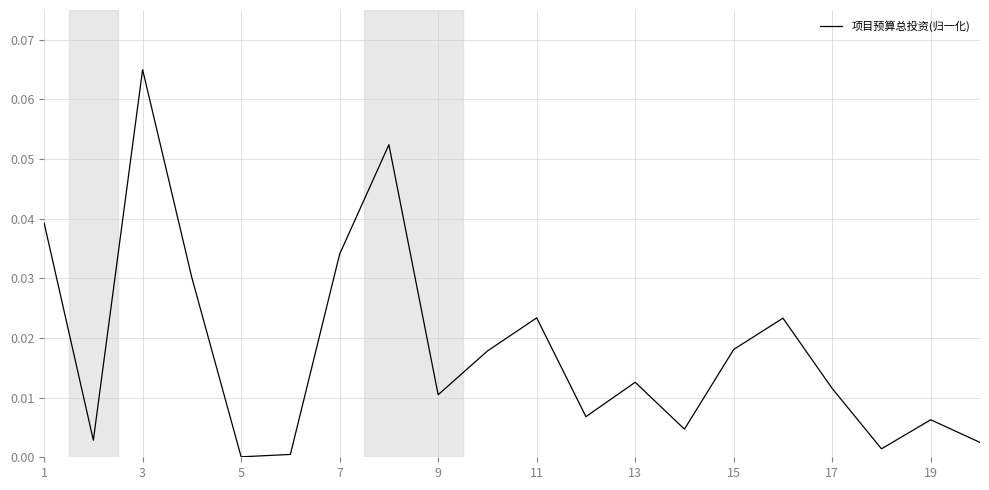

Is this an area chart (filled region under the line)?

No